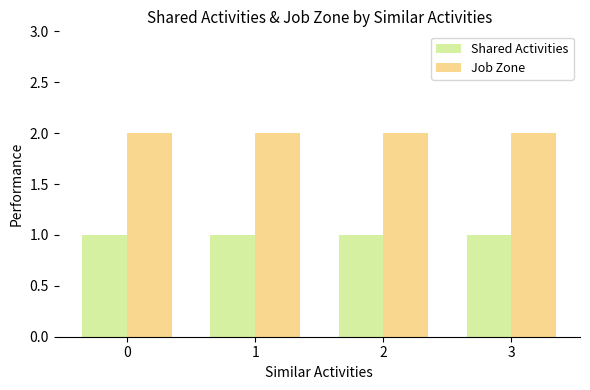

The Job Zone series shows 2 at 3. True or false?

True